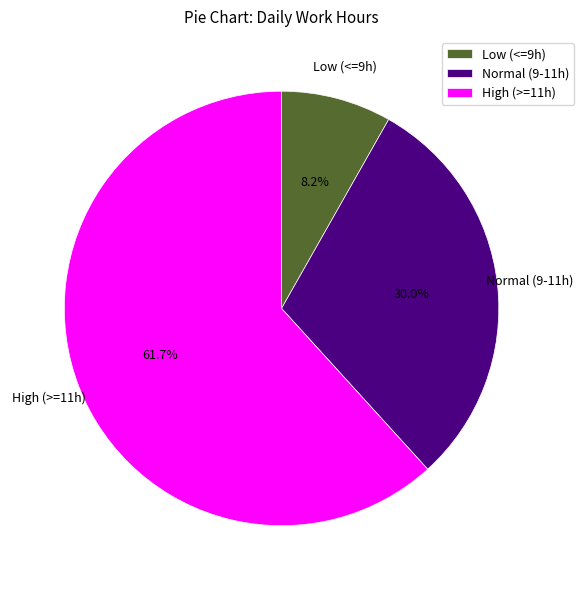

What is the largest slice in the pie chart?

High (>=11h)